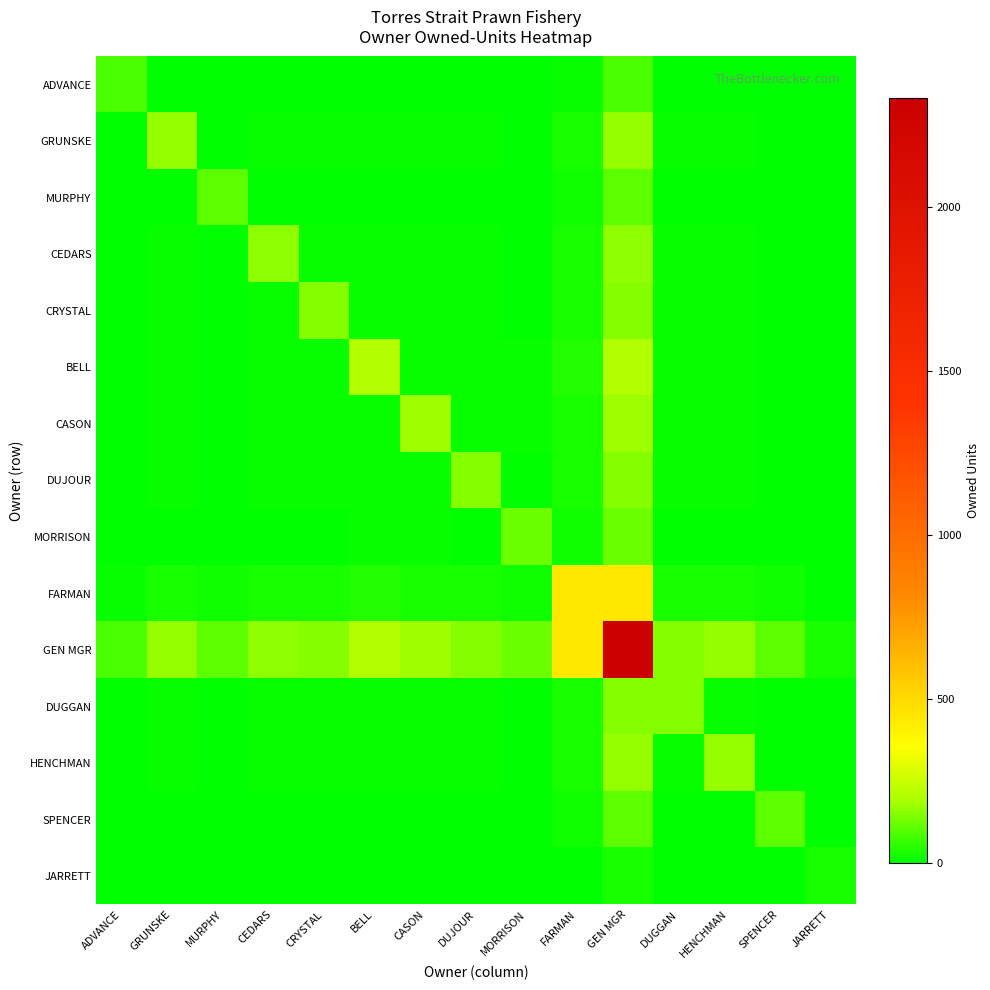

What is the difference between the maximum and minimum values in the CEDARS series?

158.7